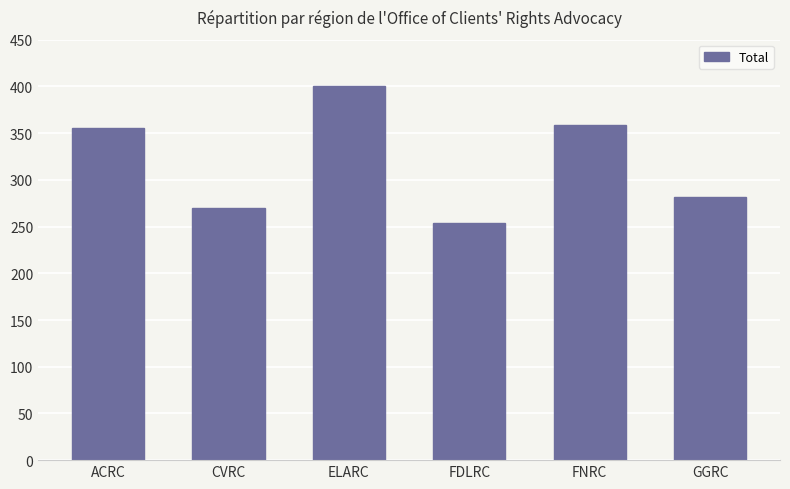

List the labels in order of value, smallest first.

FDLRC, CVRC, GGRC, ACRC, FNRC, ELARC